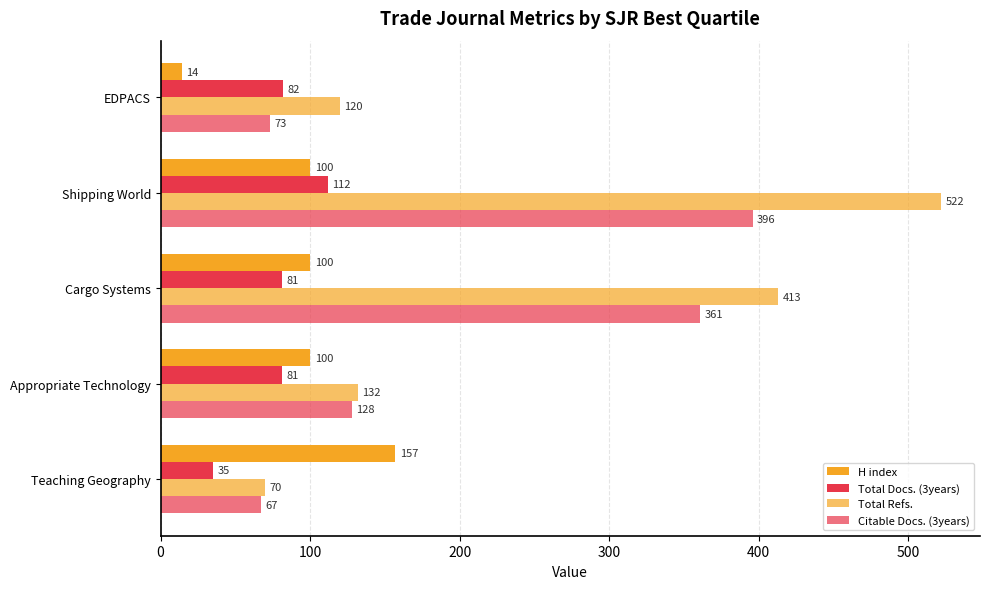

How many data points in Total Docs. (3years) are less than 81?

1